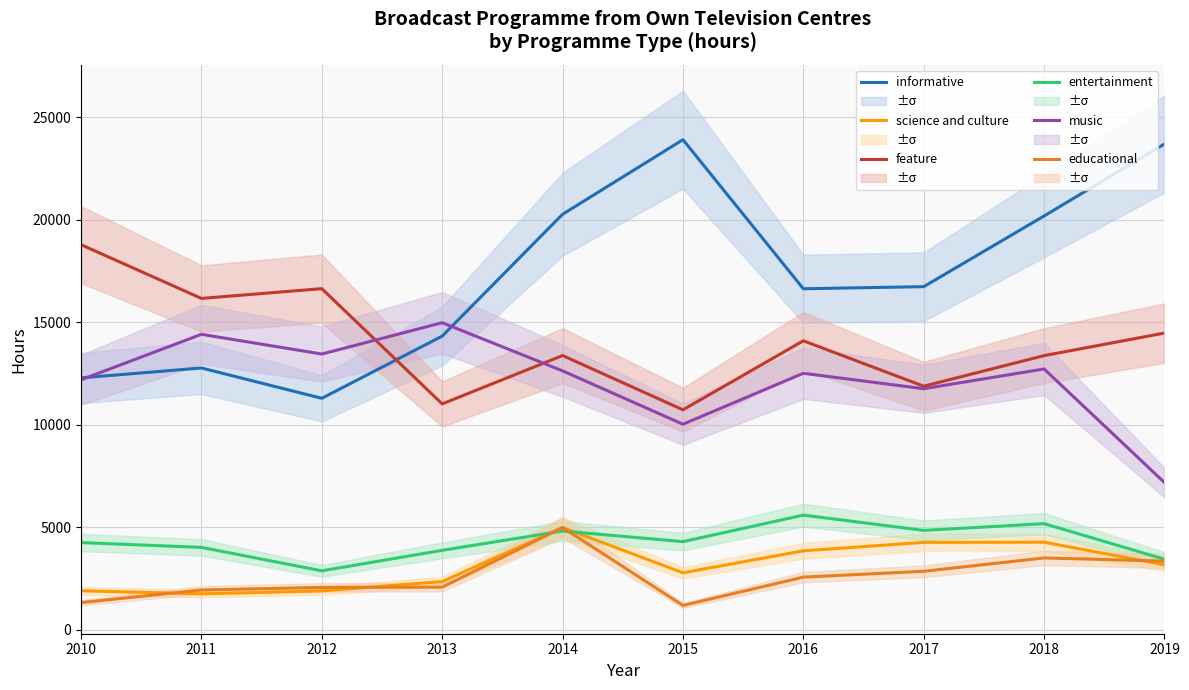

What are all the series names shown in the legend?

informative, science and culture, feature, entertainment, music, educational